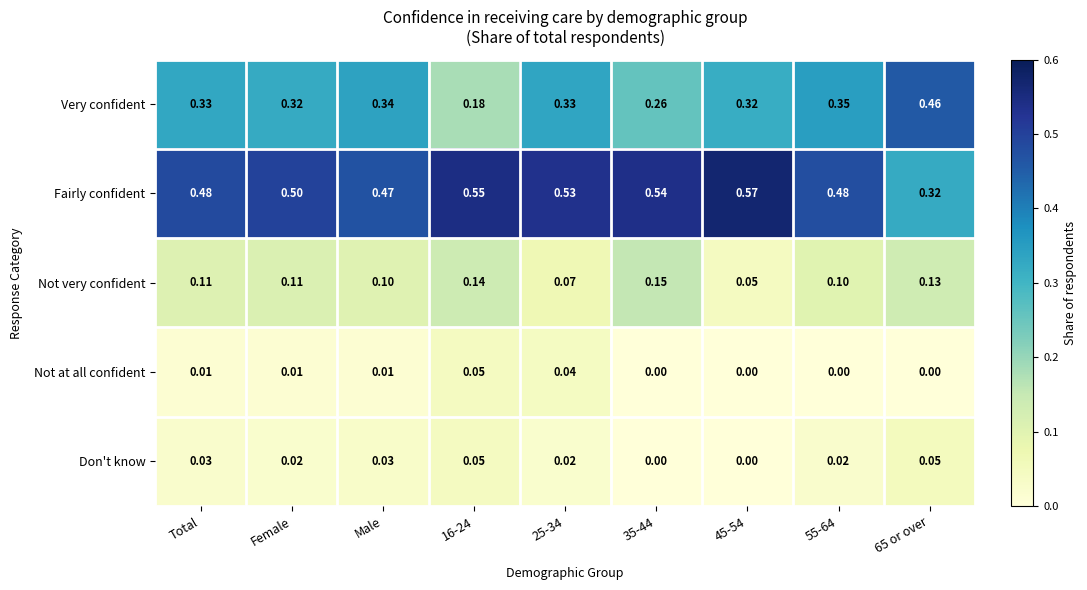

Which series has the largest range (max minus min)?

Very confident